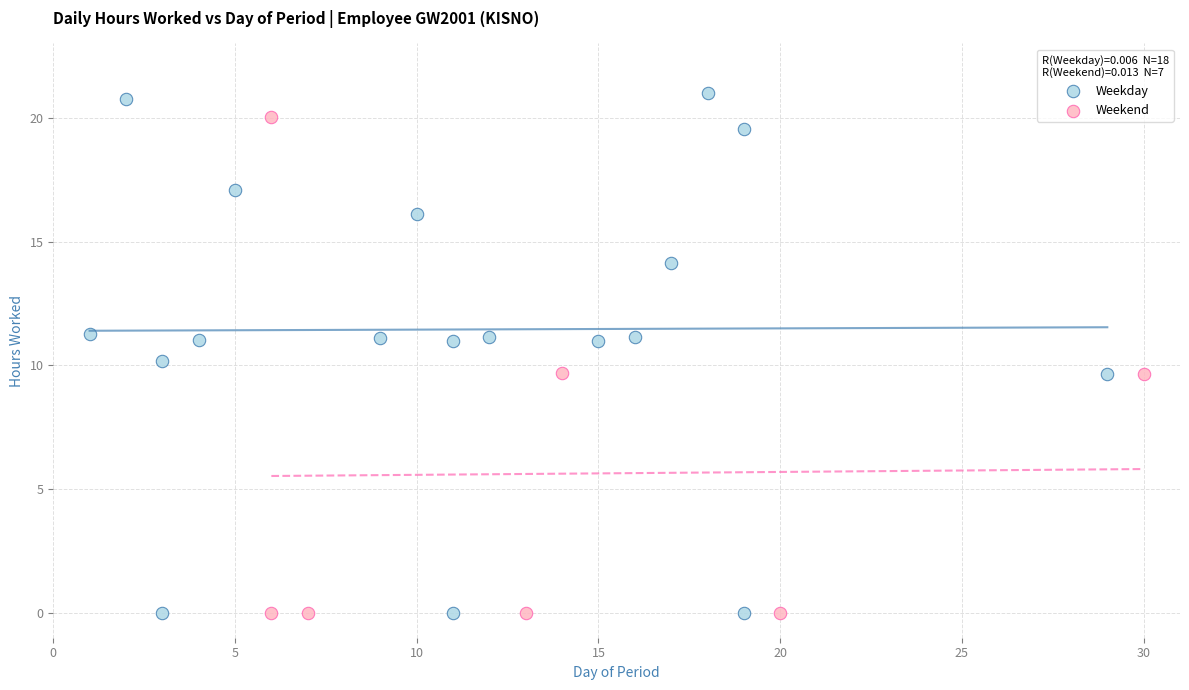

What are all the series names shown in the legend?

Weekday, Weekend